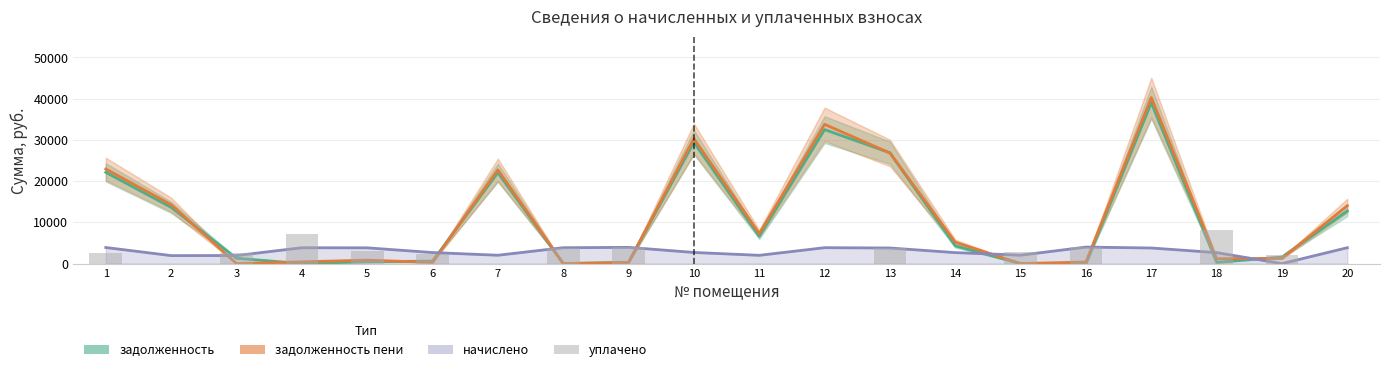

What are all the series names shown in the legend?

задолженность, задолженность пени, начислено, уплачено